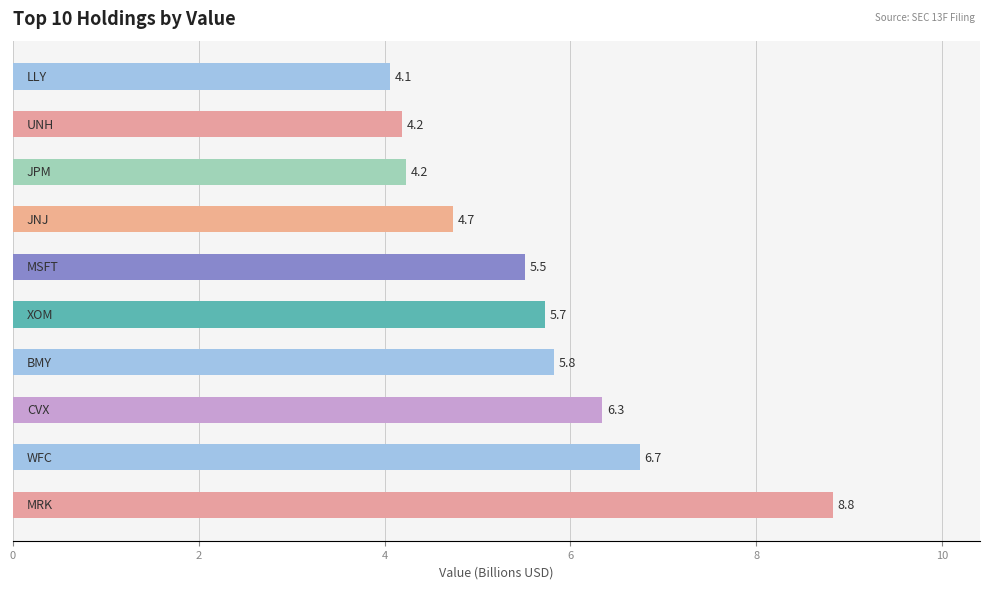

What is the difference between the values at MSFT and UNH?

1.3